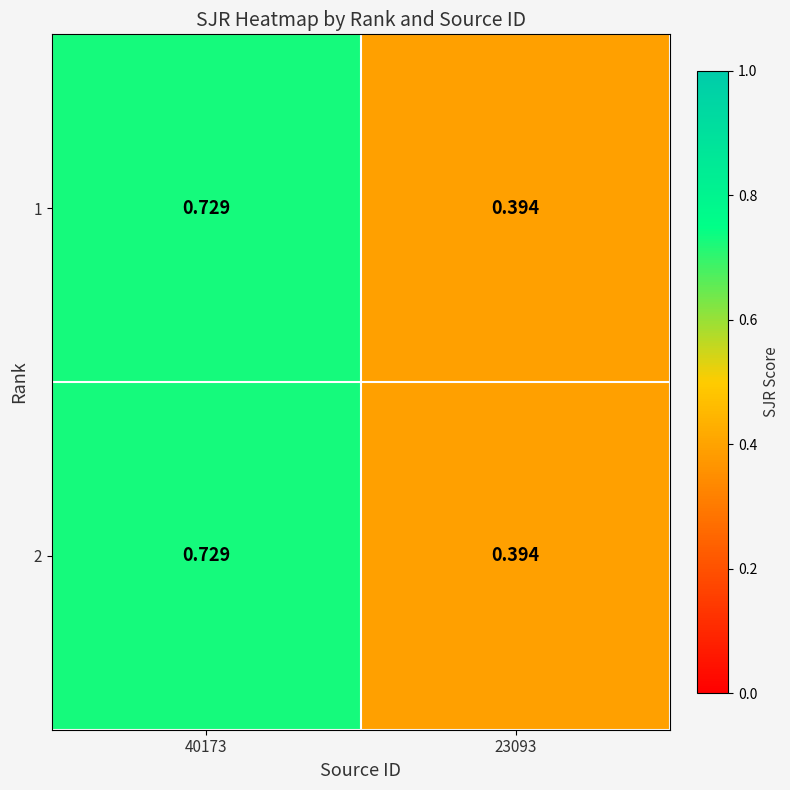

How many categories are shown in the chart?

2